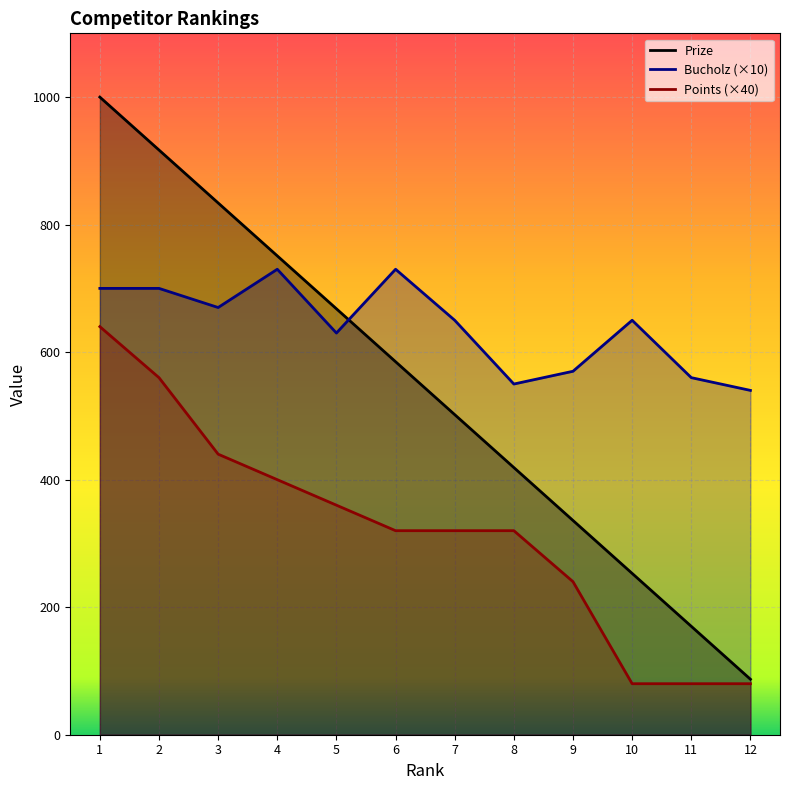

How many lines are shown in the chart?

3